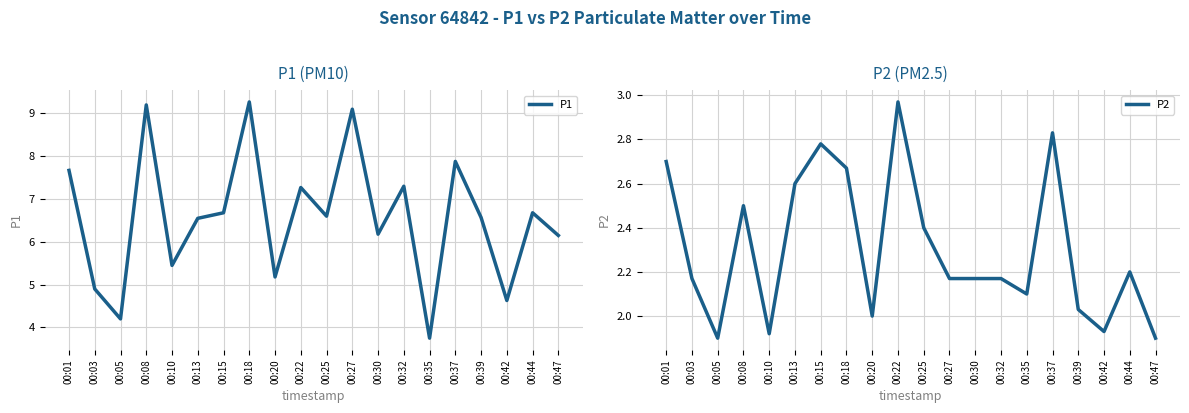

True or false: P2 and P1 cross at least once.

False